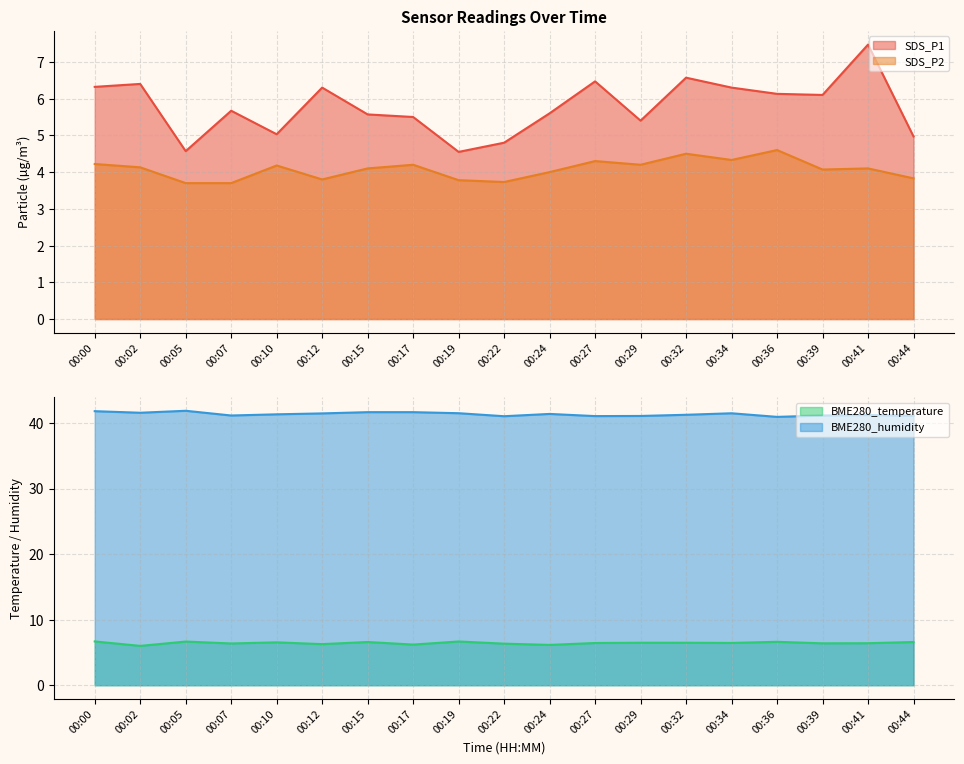

The value of SDS_P1 at 00:29 is 5.4. True or false?

True